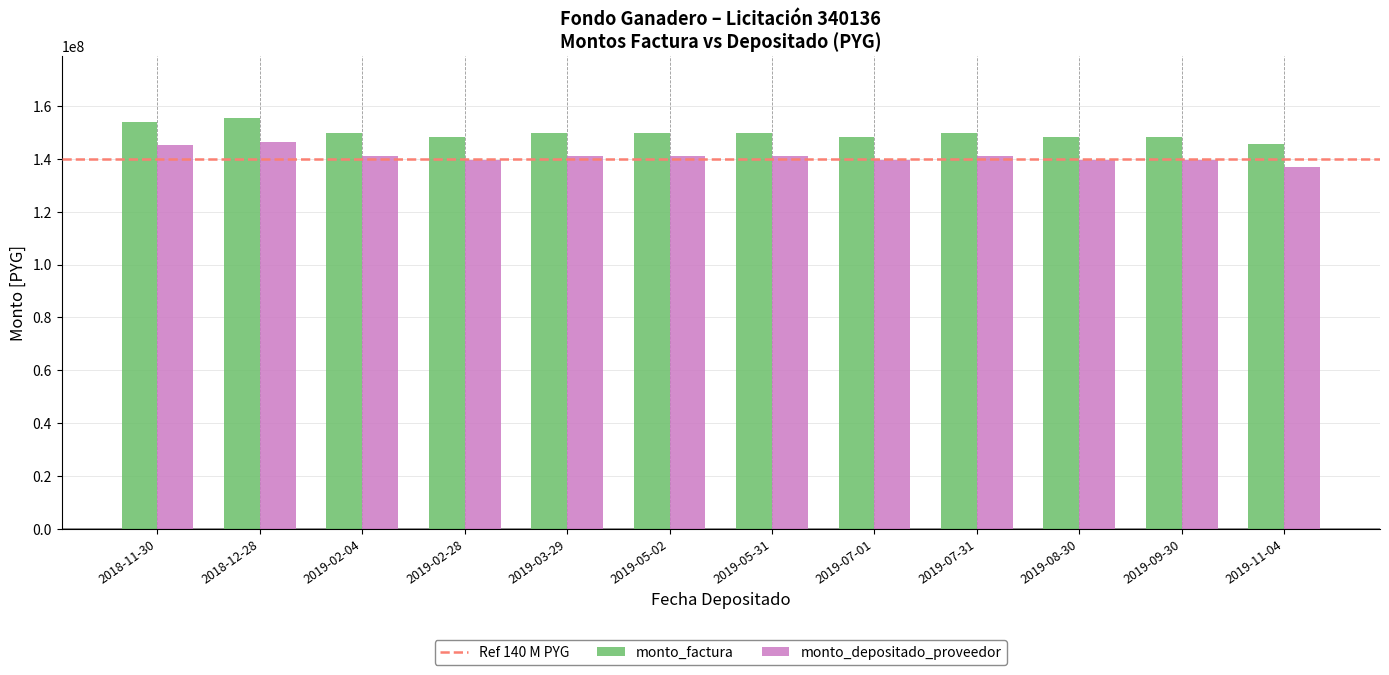

At 2019-08-30, list the series in order from smallest to largest.

monto_depositado_proveedor, monto_factura